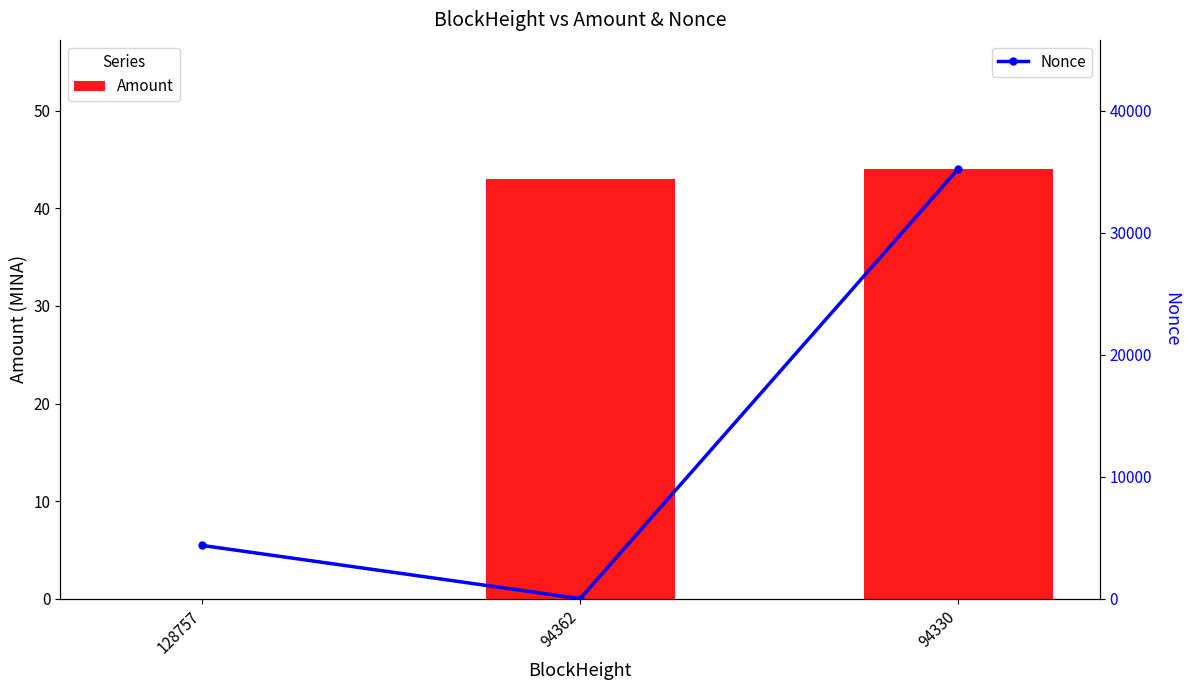

List the series in order of their peak value, highest first.

Nonce, Amount